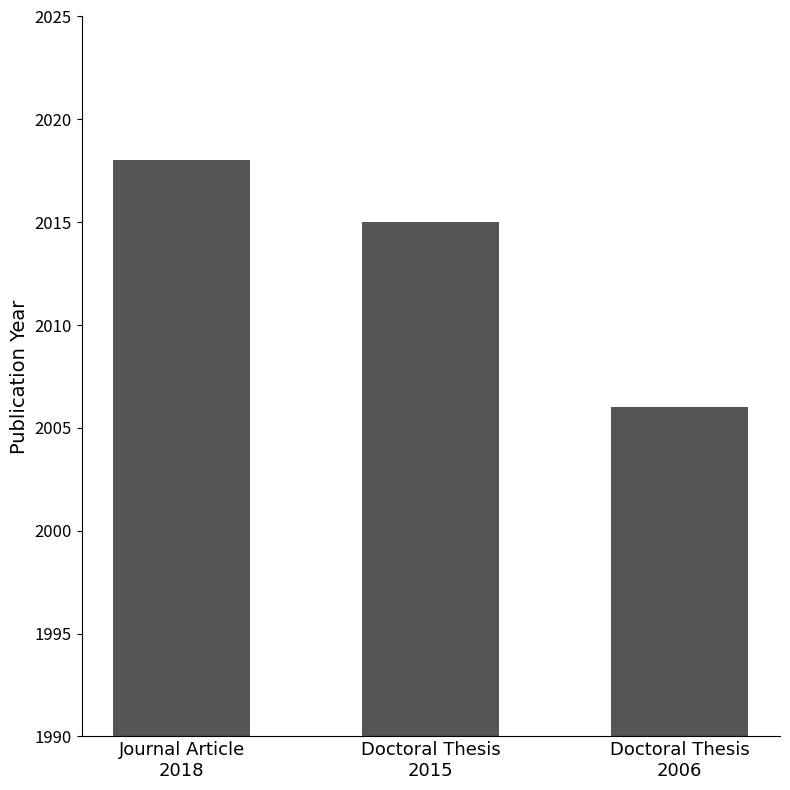

Which label corresponds to the largest value in the chart?

Journal Article
2018